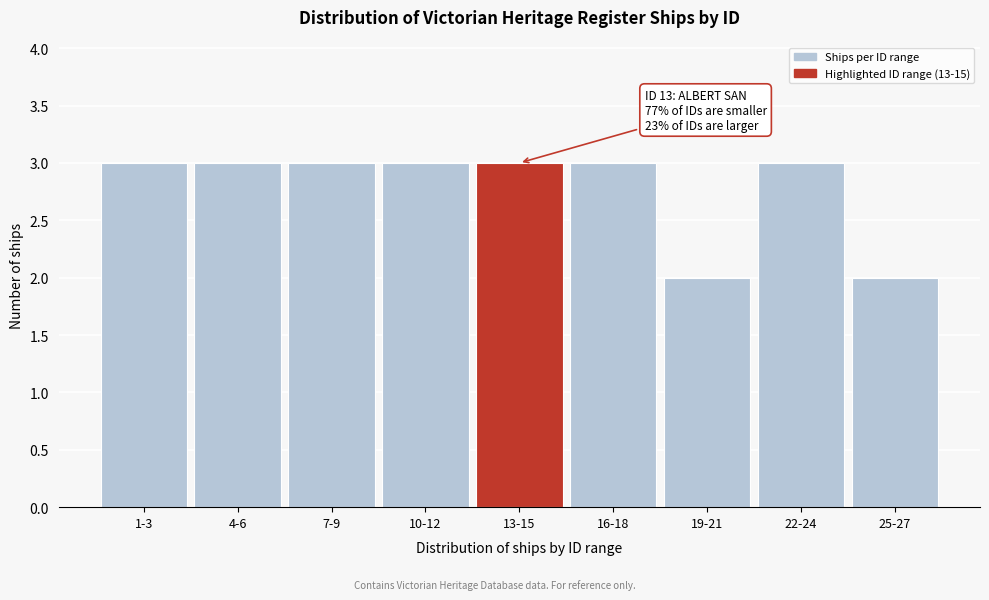

Reading left to right, what are all the values shown in this chart?

1-3=3	4-6=3	7-9=3	10-12=3	13-15=3	16-18=3	19-21=2	22-24=3	25-27=2